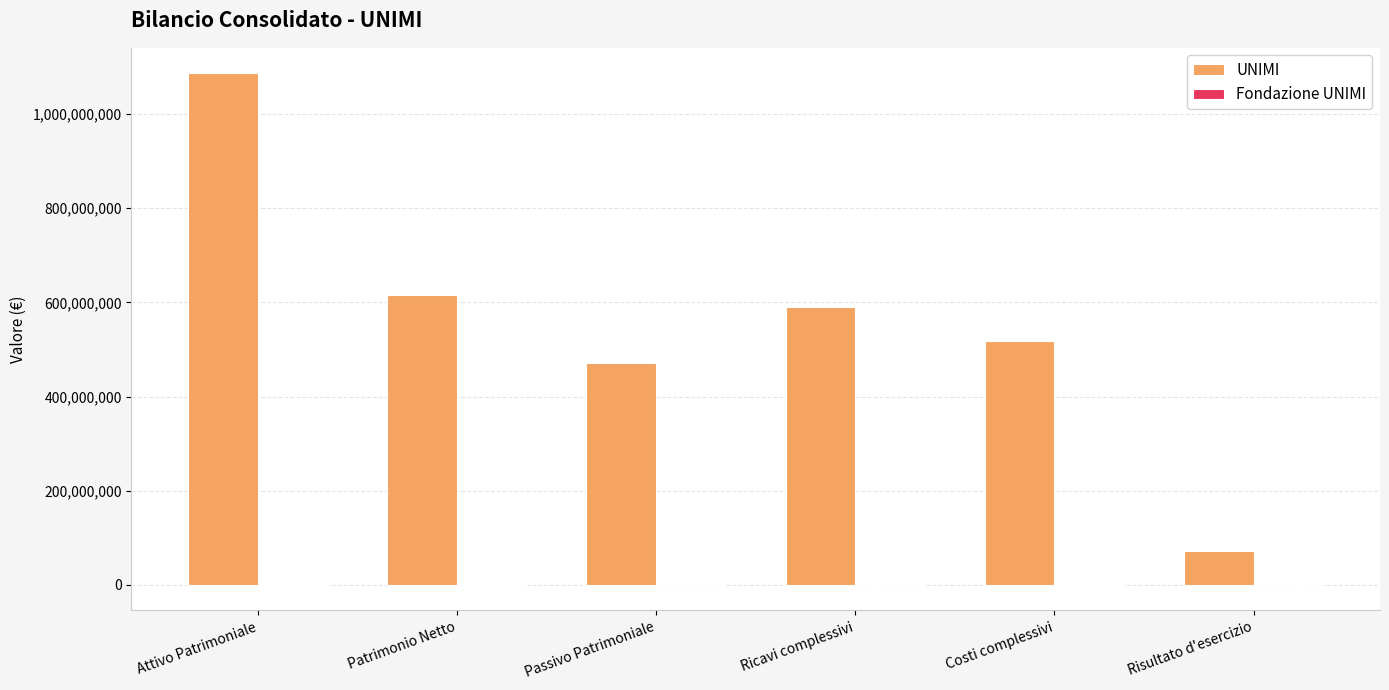

Read the UNIMI value at Ricavi complessivi.

589651867.5